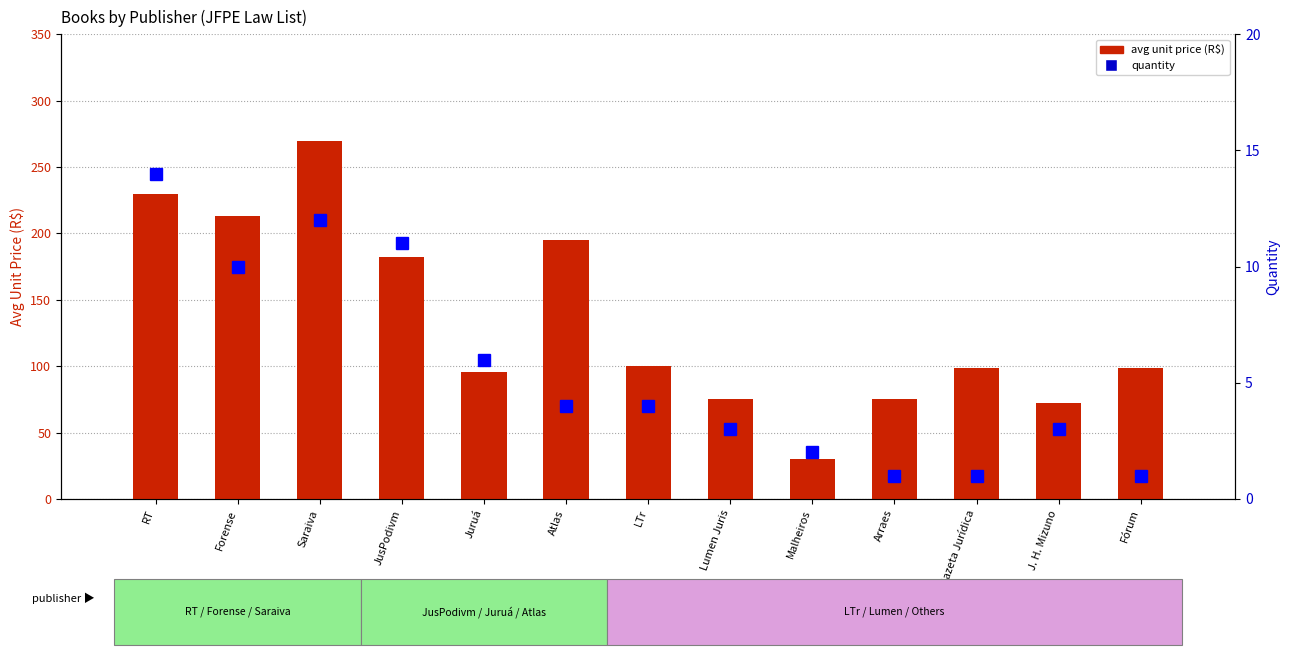

The value of avg unit price (R$) at JusPodivm is 182.6. True or false?

True